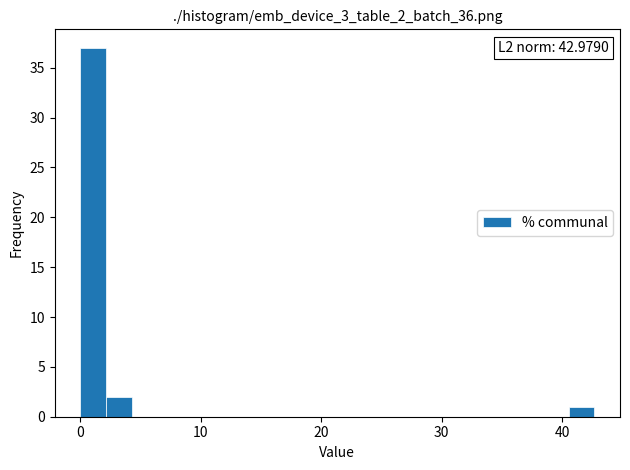

Around what value on the x-axis is the tallest bar? Give the approximate position of its centre, as read against the axis.

1